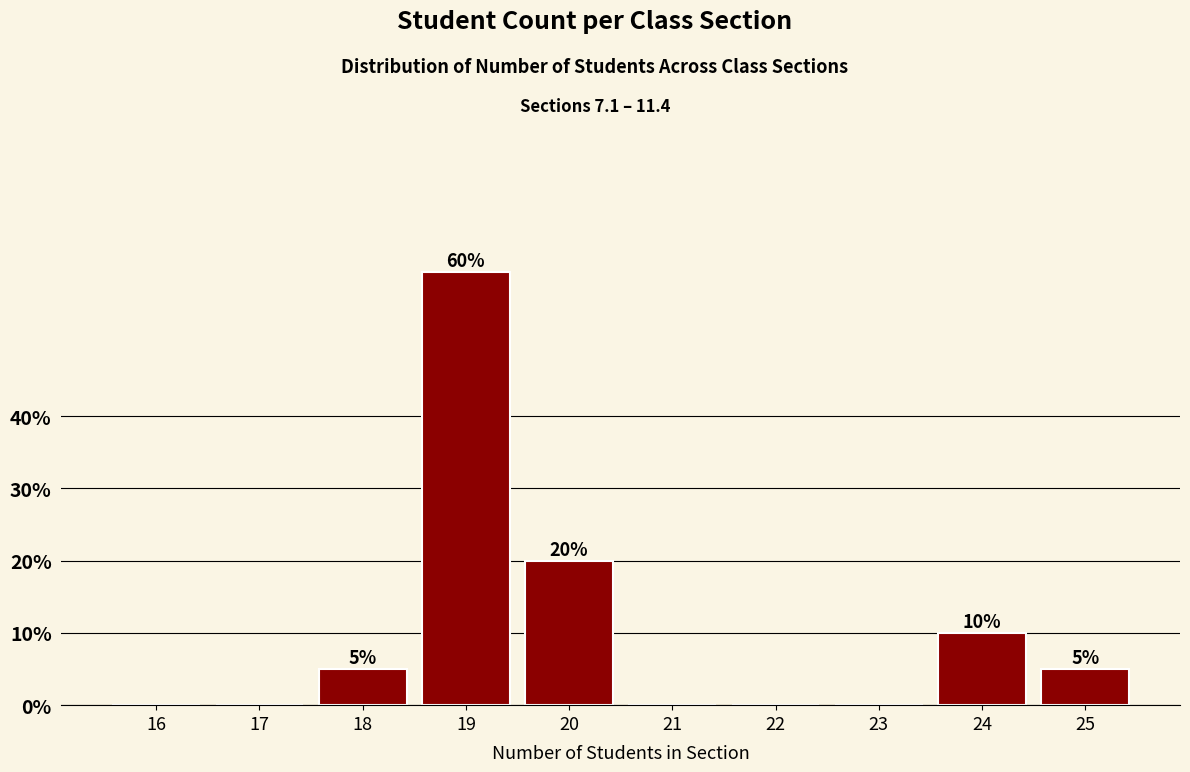

Reading left to right, list all the values displayed in this chart.

16=0	17=0	18=5	19=60	20=20	21=0	22=0	23=0	24=10	25=5